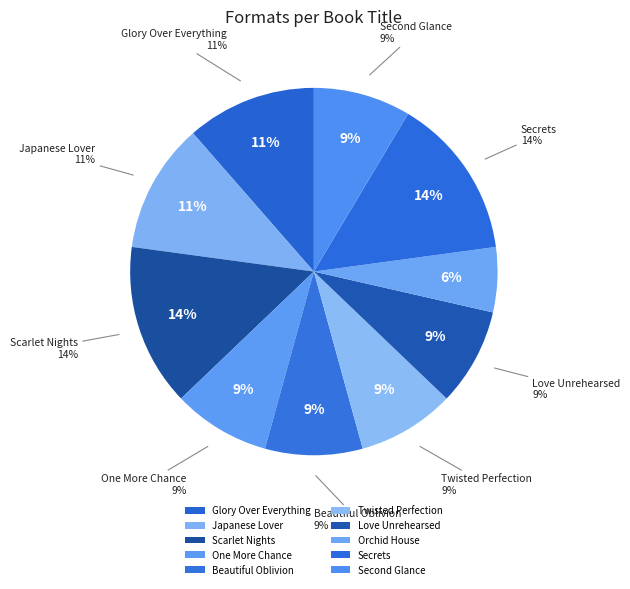

How many segments does this pie chart have?

10